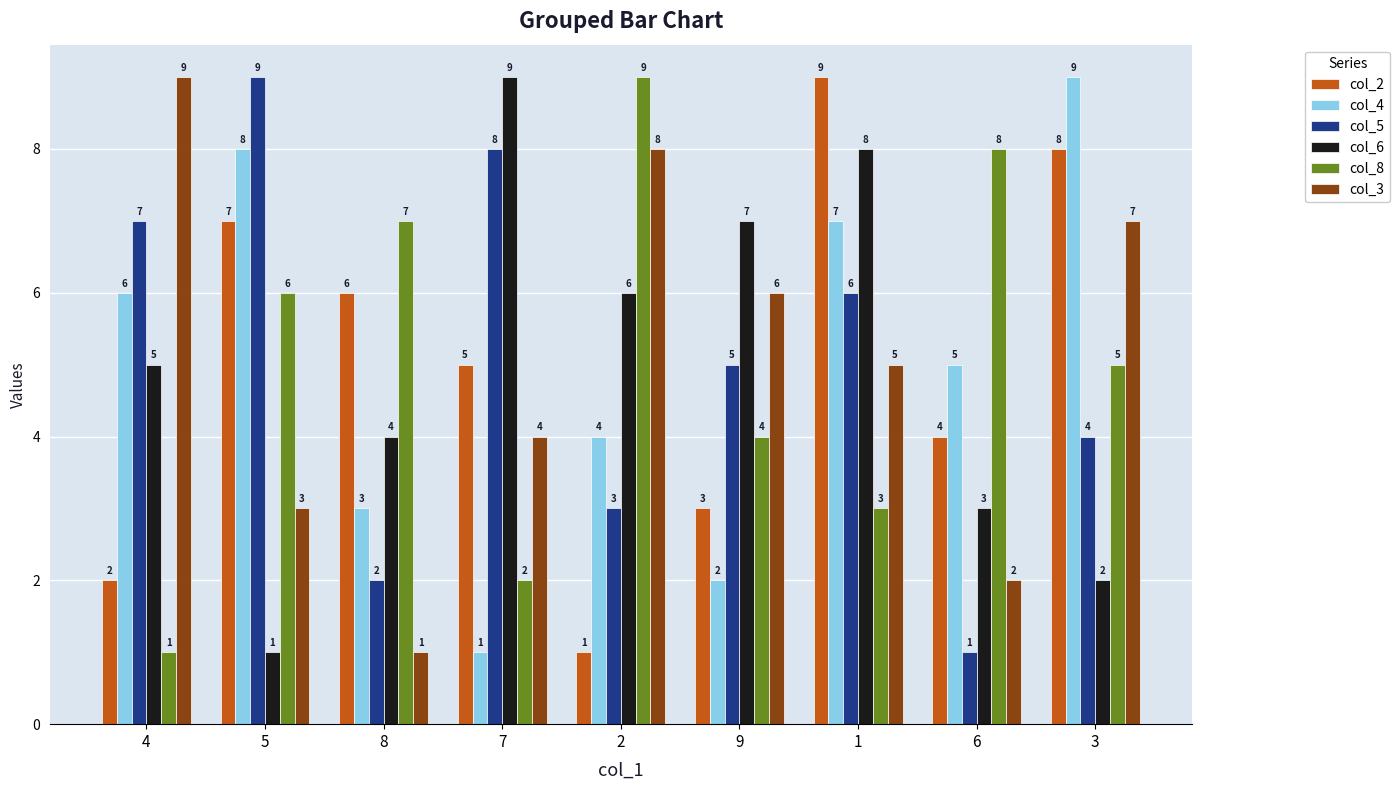

List the labels in order of col_5 value, largest first.

5, 7, 4, 1, 9, 3, 2, 8, 6